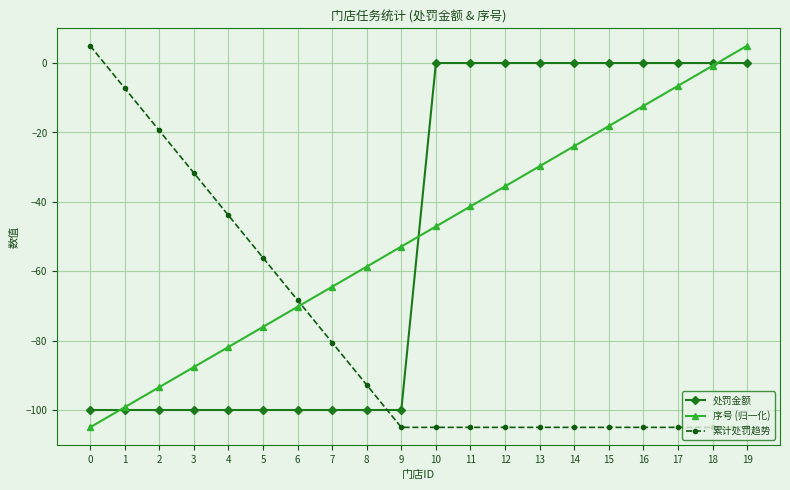

The value of 累计处罚趋势 at 13 is -154.5. True or false?

False